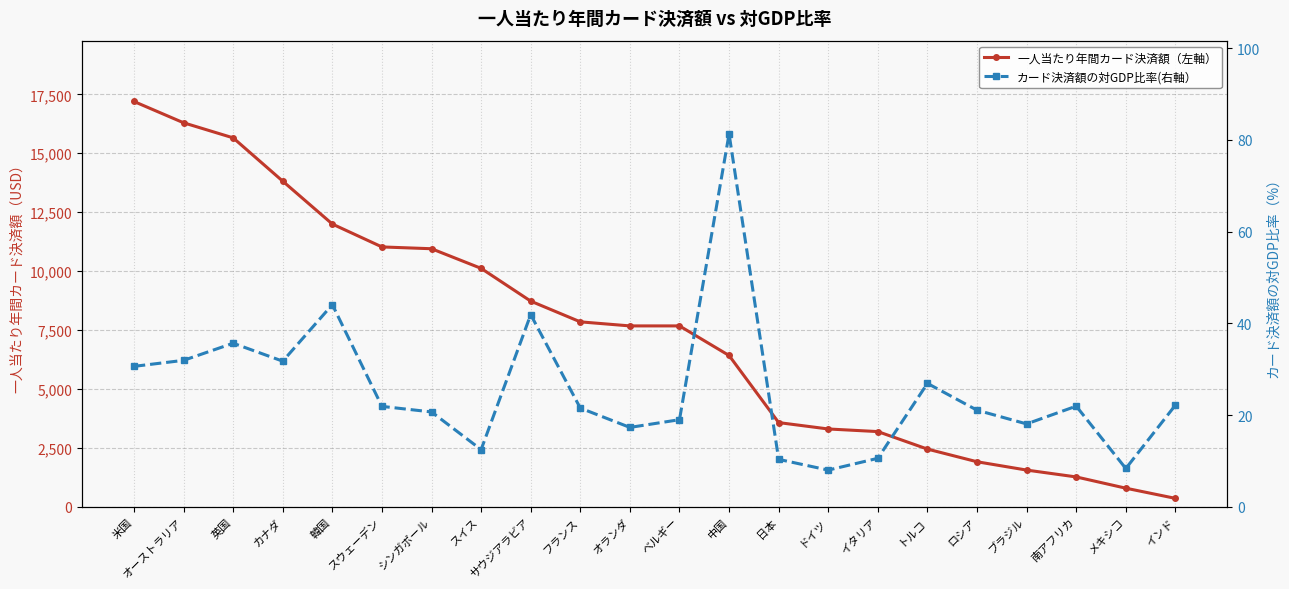

Reading left to right, transcribe all the data shown in this chart.

一人当たり年間カード決済額（左軸）: 17195.8	16293.5	15653.7	13816.8	11998.4	11028.2	10951.9	10119.5	8730.0	7851.3	7679.4	7679.0	6424.4	3579.5	3308.6	3197.9	2455.5	1918.5	1565.7	1274.7	797.5	366.1
カード決済額の対GDP比率(右軸）: 30.6	31.9	35.7	31.8	44.1	21.9	20.7	12.5	41.9	21.6	17.3	19.0	81.3	10.4	8.0	10.6	26.9	21.1	18.1	22.0	8.4	22.2